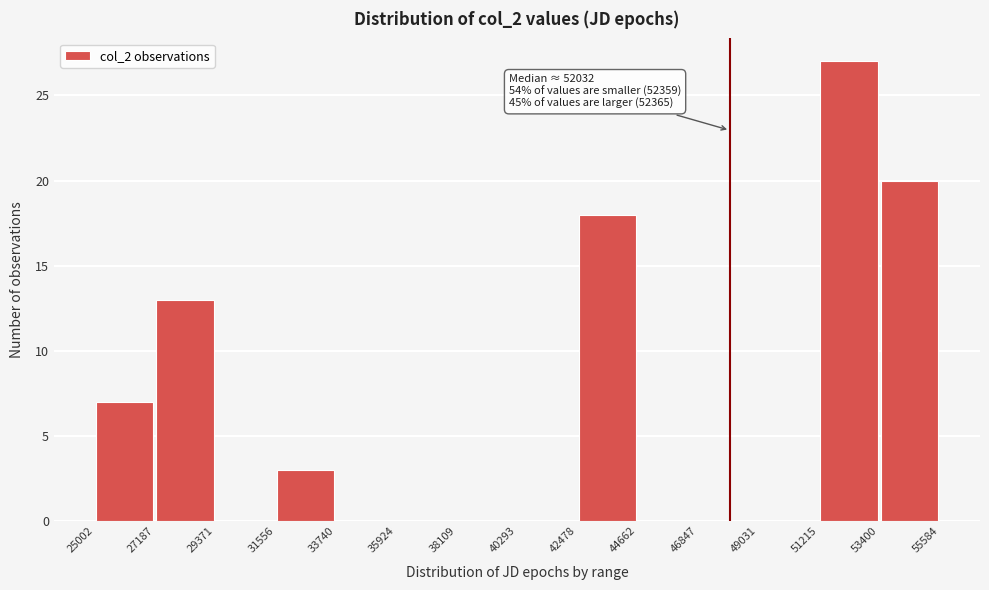

Which range on the x-axis has the tallest bar?

51215 to 53400